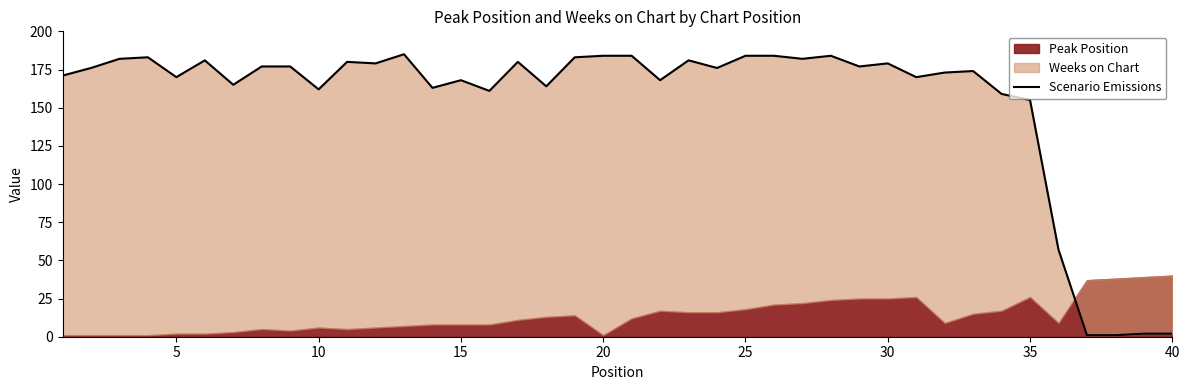

Reading left to right, extract all data points from this chart.

171	176	182	183	170	181	165	177	177	162	180	179	185	163	168	161	180	164	183	184	184	168	181	176	184	184	182	184	177	179	170	173	174	159	155	57	1	1	2	2